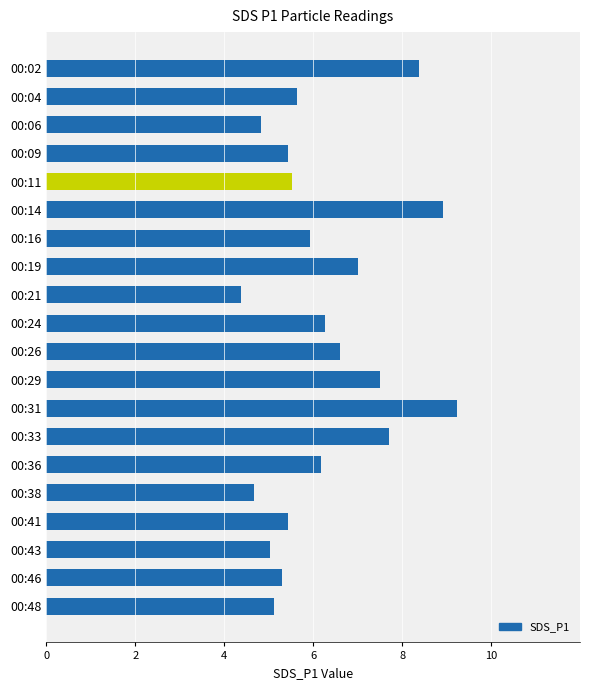

Reading top to bottom, transcribe all the data shown in this chart.

00:02=8.4	00:04=5.6	00:06=4.8	00:09=5.4	00:11=5.5	00:14=8.9	00:16=5.9	00:19=7.0	00:21=4.4	00:24=6.3	00:26=6.6	00:29=7.5	00:31=9.2	00:33=7.7	00:36=6.2	00:38=4.7	00:41=5.4	00:43=5.0	00:46=5.3	00:48=5.1